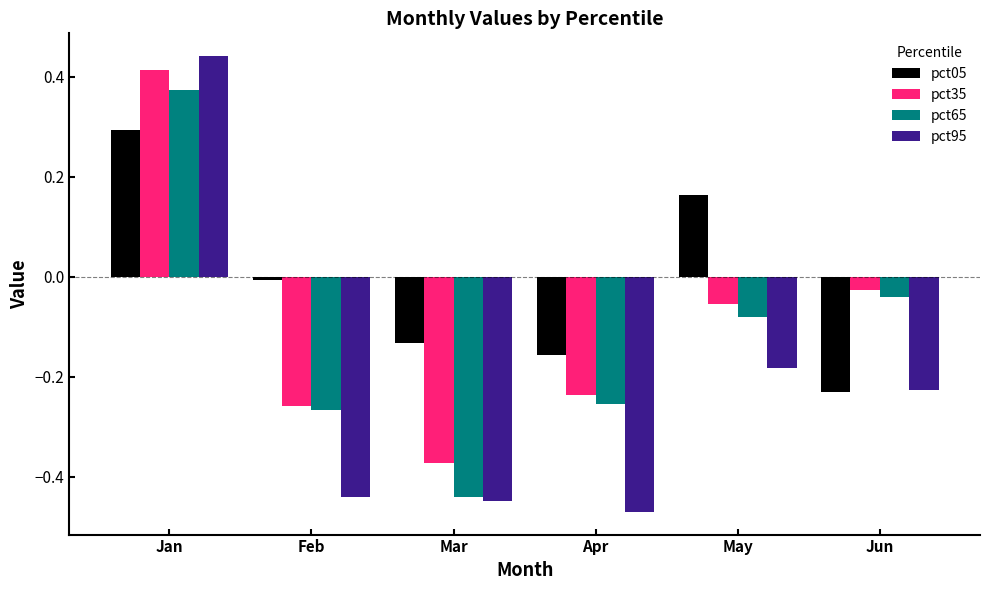

Between Jan and May, which series saw the biggest shift?

pct95